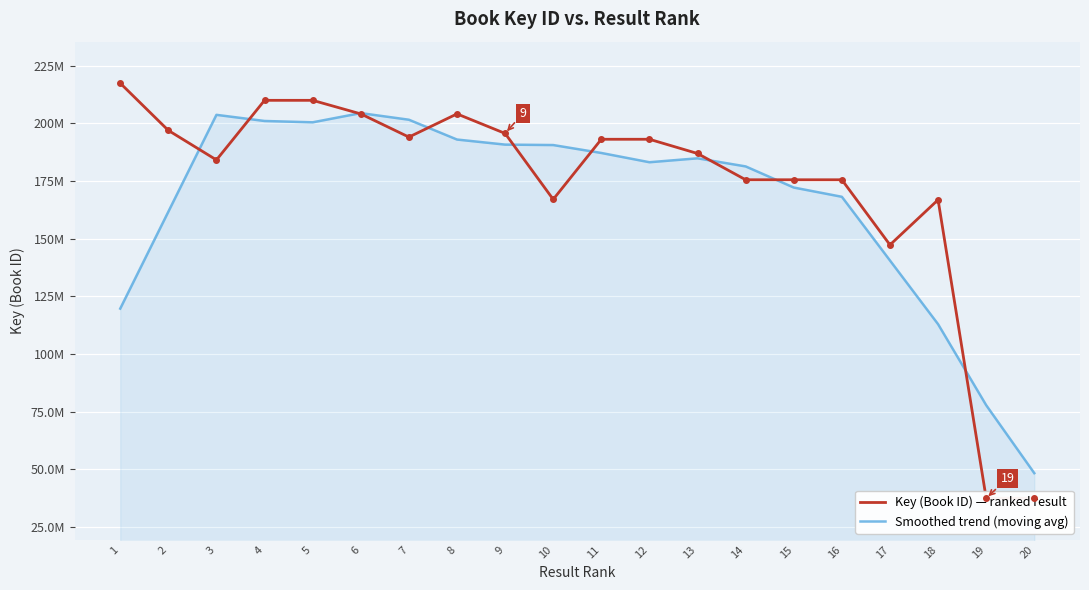

Which category has the lowest value in the Key (Book ID) — ranked result series?

20